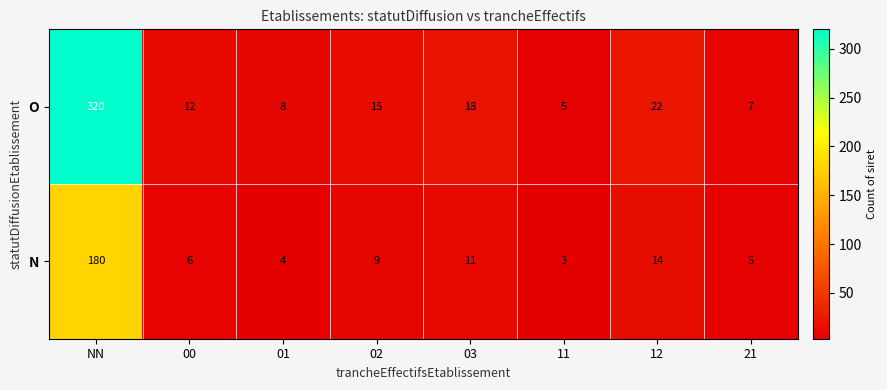

What is the average value of the O series?

51